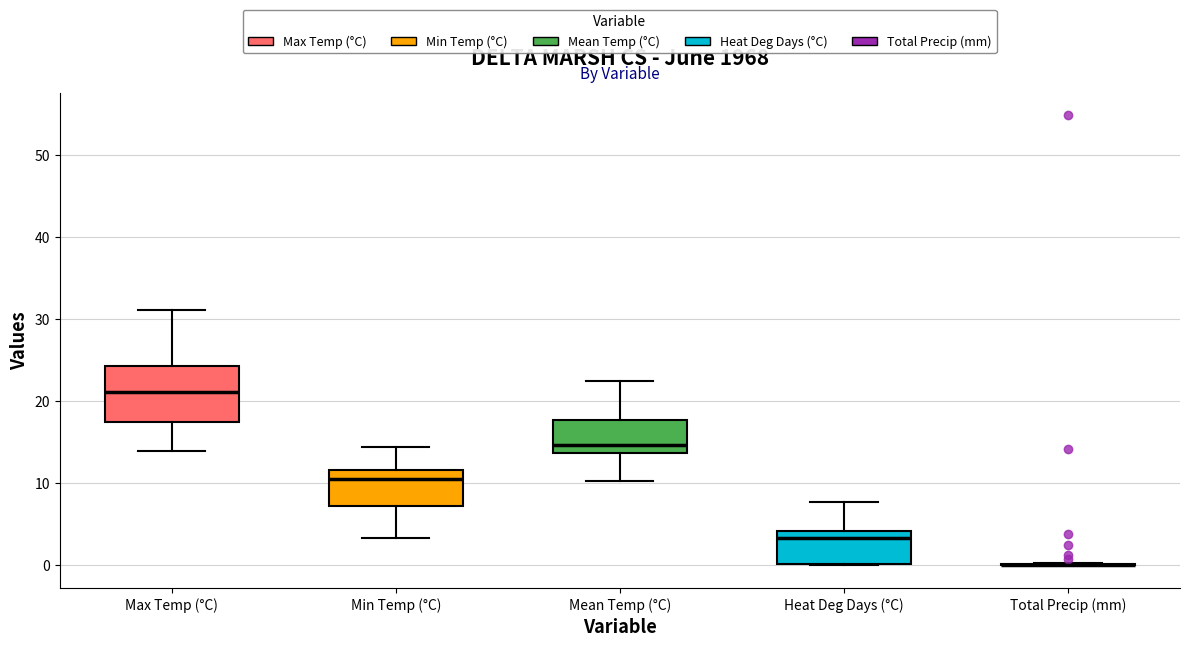

Reading left to right, transcribe this box plot: for each box, give where its median line is, the range the box spans, and where its two whiskers end, as read against the y-axis. The values are not printed on the chart, so give them approximately, as read against the axis.

Max Temp (°C): median 21, box 17 to 24, whiskers 14 to 31
Min Temp (°C): median 11, box 7 to 12, whiskers 3 to 14
Mean Temp (°C): median 15, box 14 to 18, whiskers 10 to 23
Heat Deg Days (°C): median 3, box 0 to 4, whiskers 0 to 8
Total Precip (mm): box collapsed to a line at 0, whiskers 0 to 0